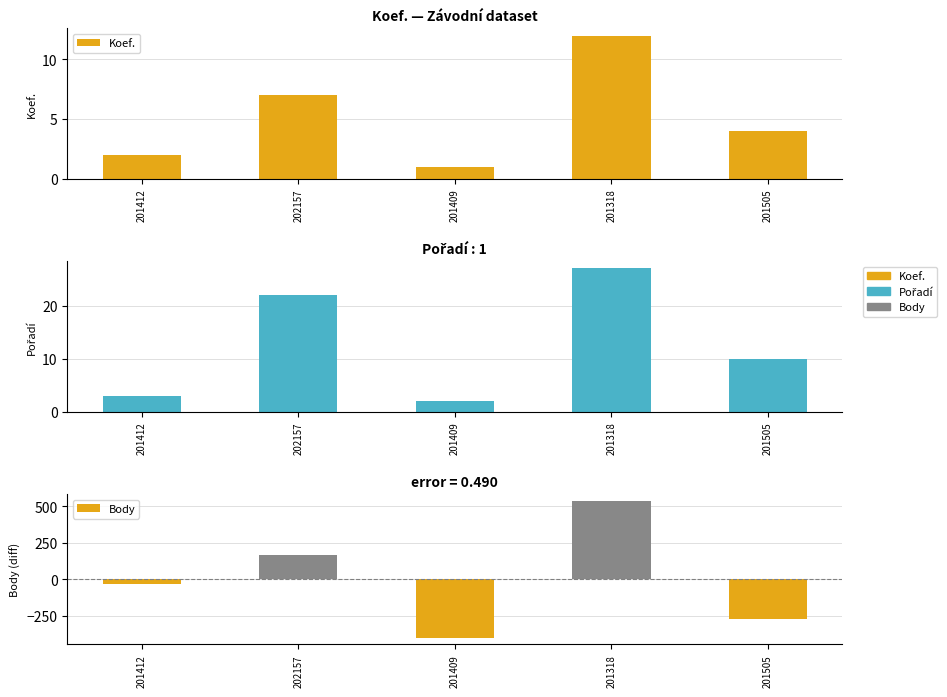

Reading left to right, extract all data points from this chart.

Koef.: 201412=2.0	202157=7.0	201409=1.0	201318=12.0	201505=4.0
Pořadí: 201412=3.0	202157=22.0	201409=2.0	201318=27.0	201505=10.0
Body: 201412=-30.2	202157=165.8	201409=-399.2	201318=535.8	201505=-272.2